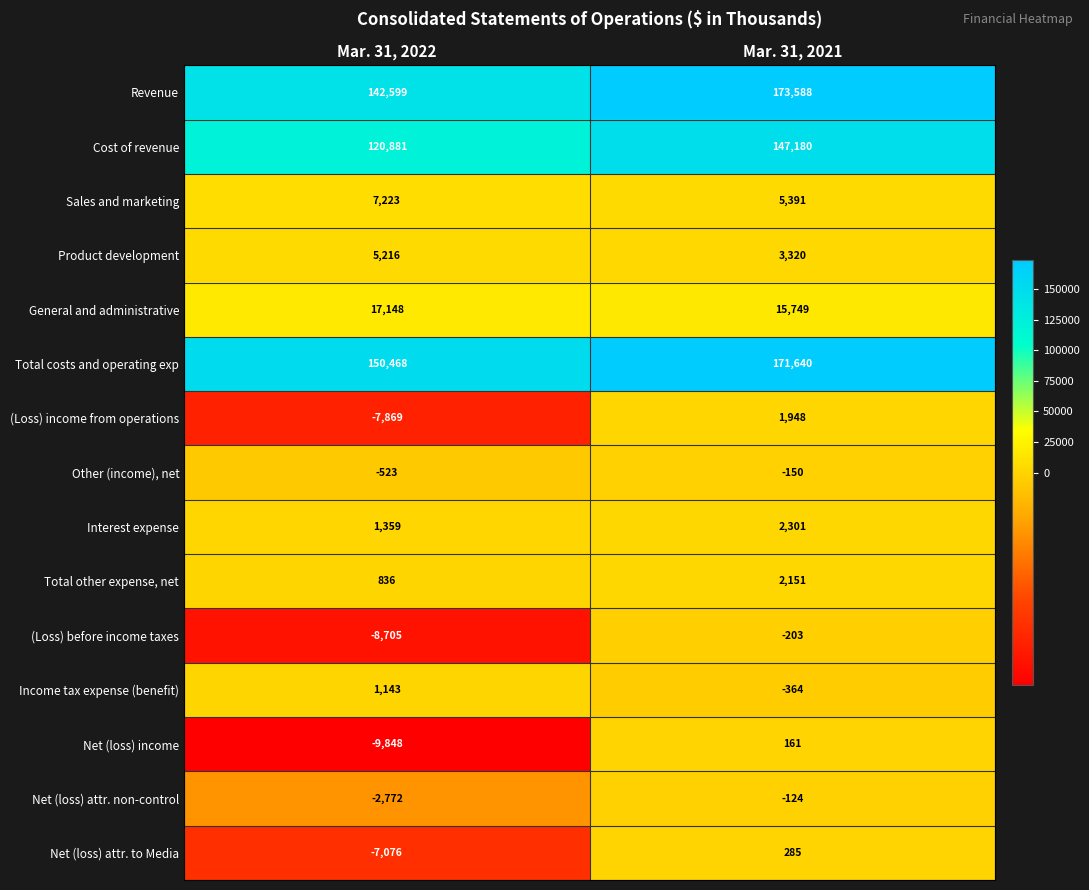

The value of Interest expense at Mar. 31, 2022 is 1359. True or false?

True